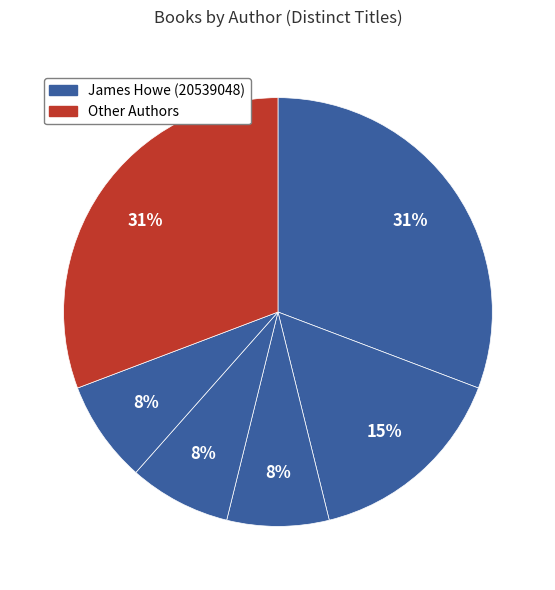

How many segments does this pie chart have?

6